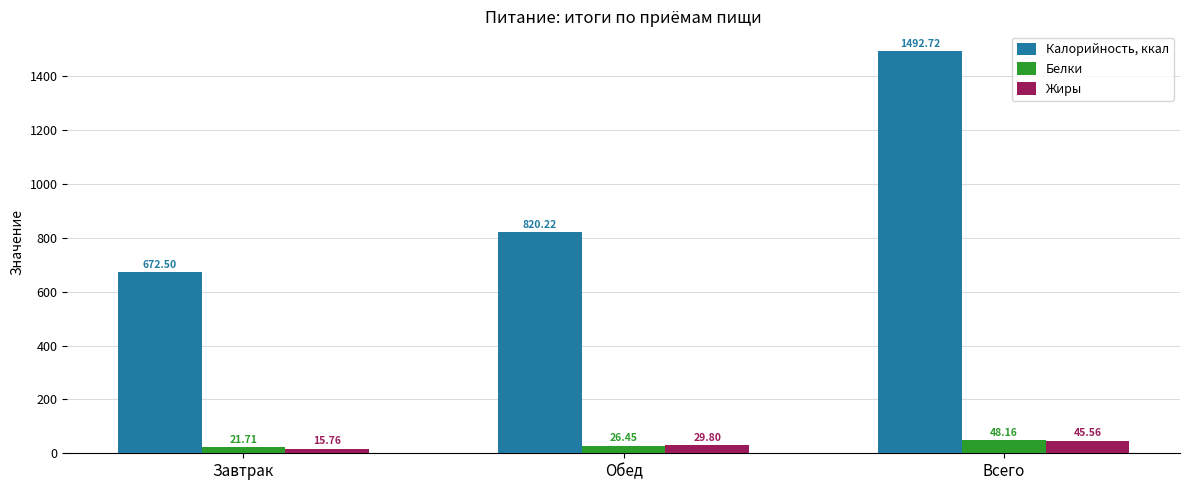

Which category has the highest value in the Жиры series?

Всего